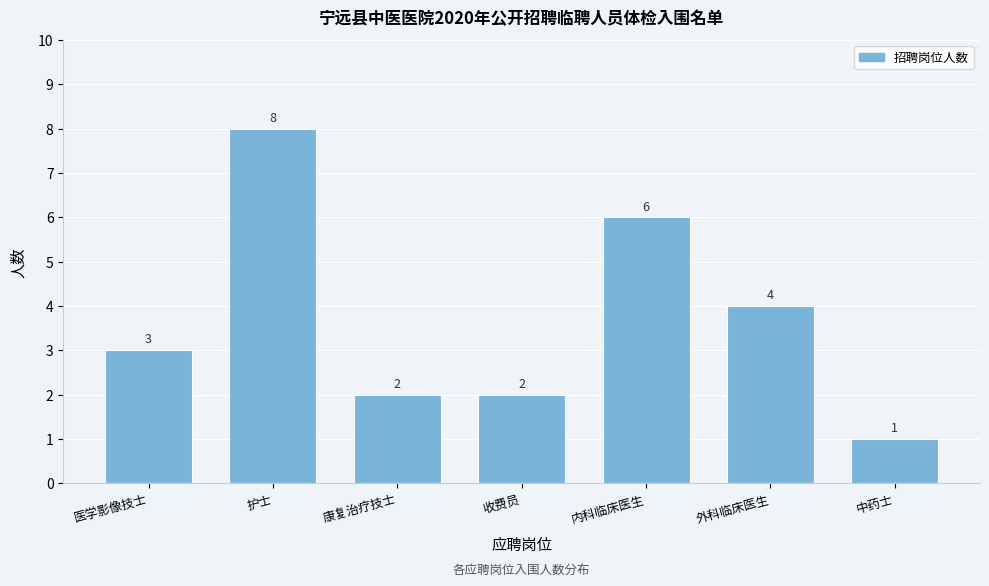

Reading right to left, extract all data points from this chart.

中药士=1	外科临床医生=4	内科临床医生=6	收费员=2	康复治疗技士=2	护士=8	医学影像技士=3